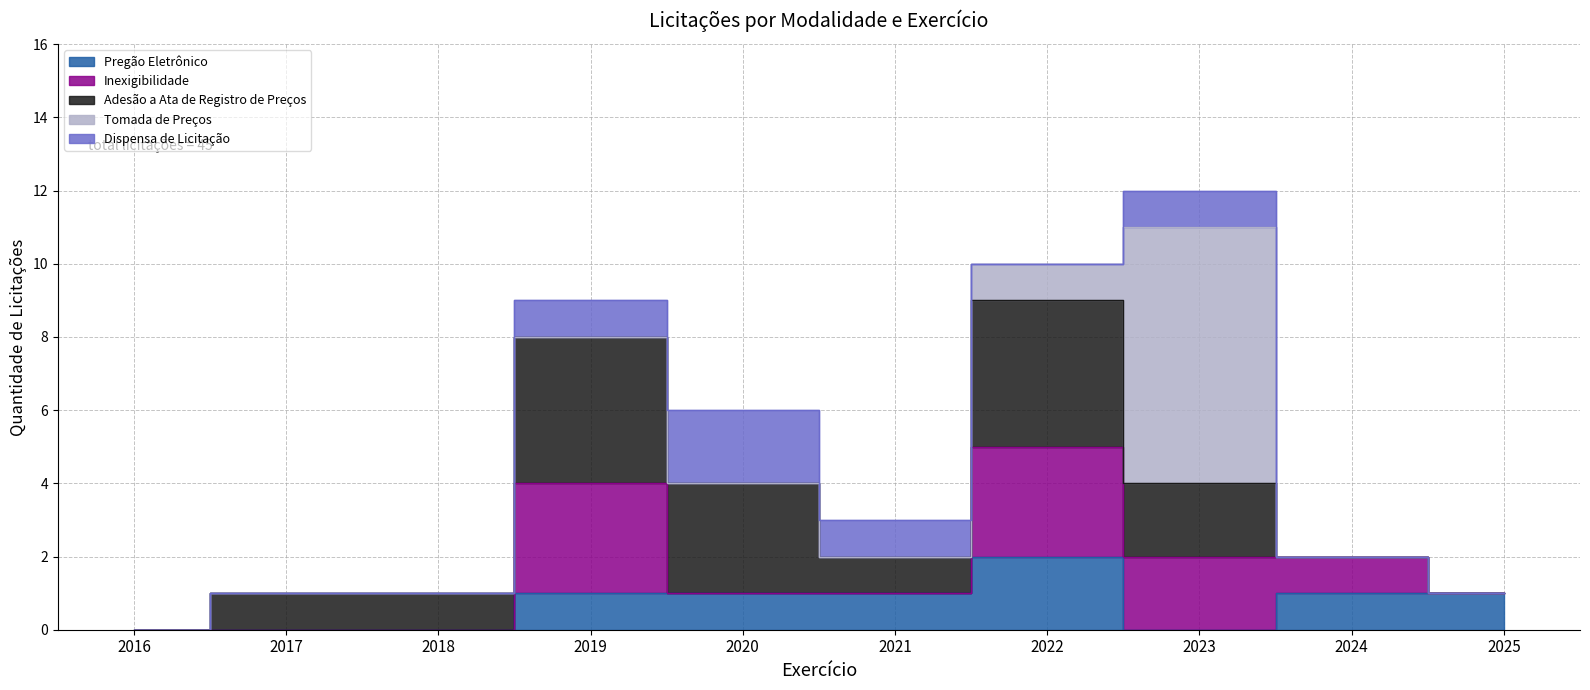

Reading right to left, transcribe all the data shown in this chart.

Pregão Eletrônico: 2025=1	2024=1	2023=0	2022=2	2021=1	2020=1	2019=1	2018=0	2017=0	2016=0
Inexigibilidade: 2025=0	2024=1	2023=2	2022=3	2021=0	2020=0	2019=3	2018=0	2017=0	2016=0
Adesão a Ata de Registro de Preços: 2025=0	2024=0	2023=2	2022=4	2021=1	2020=3	2019=4	2018=1	2017=1	2016=0
Tomada de Preços: 2025=0	2024=0	2023=7	2022=1	2021=0	2020=0	2019=0	2018=0	2017=0	2016=0
Dispensa de Licitação: 2025=0	2024=0	2023=1	2022=0	2021=1	2020=2	2019=1	2018=0	2017=0	2016=0